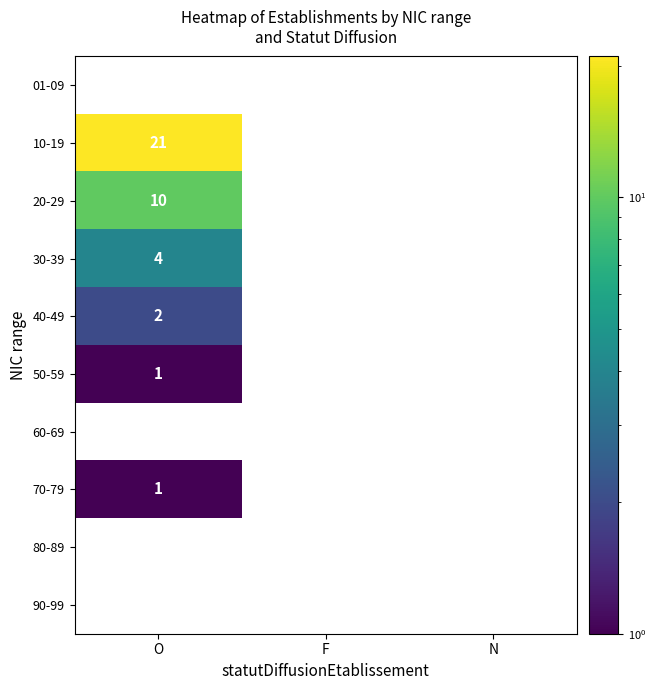

Between N and O, which is larger?

O